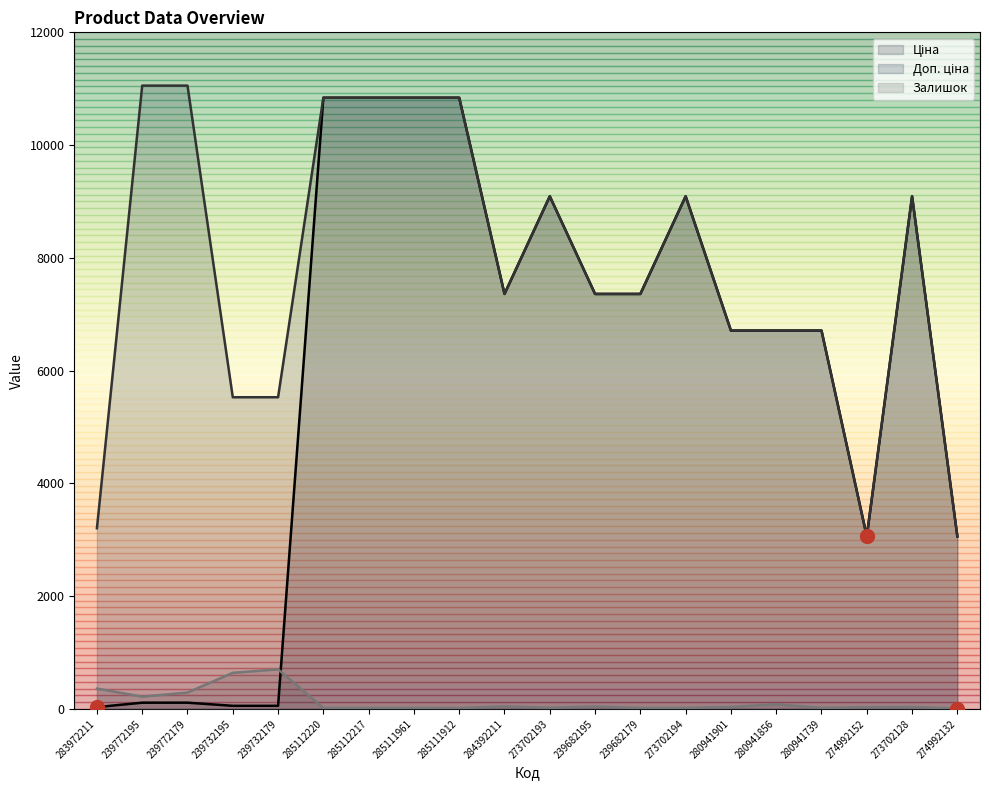

What are all the series names shown in the legend?

Ціна, Доп. ціна, Залишок